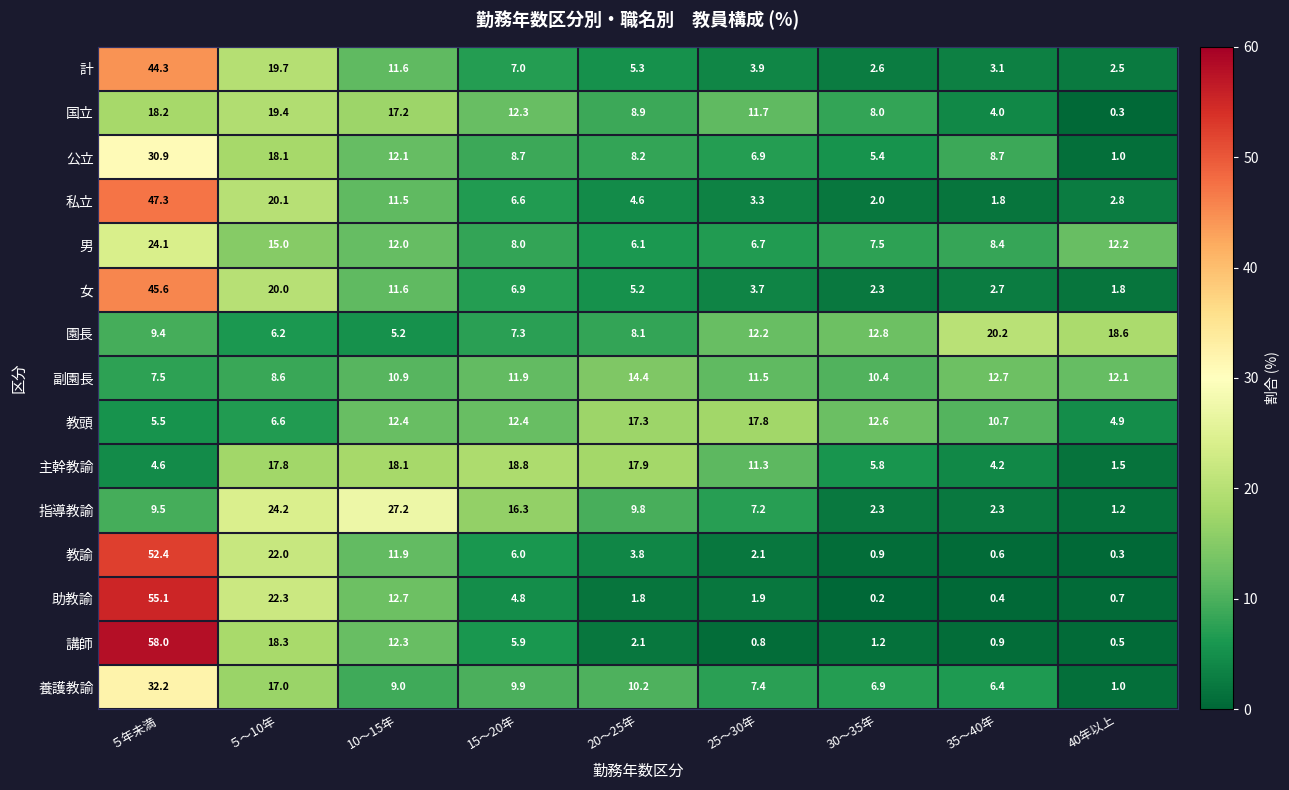

True or false: 助教諭 has a value of 0.7 at 20〜25年.

False